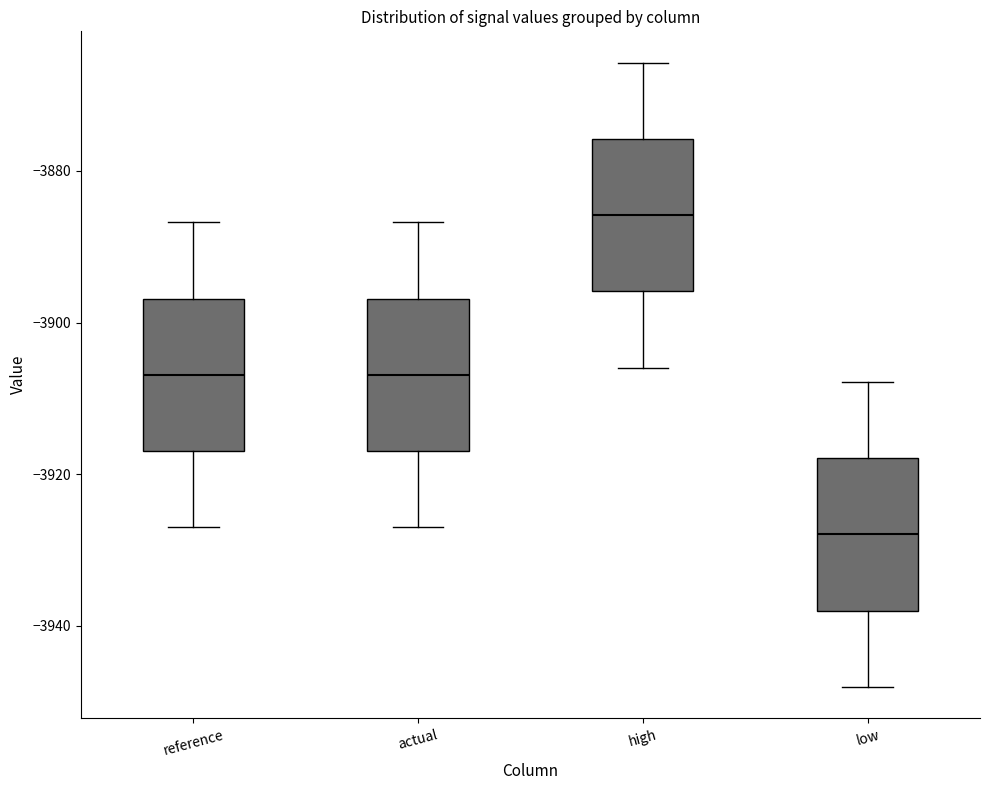

Which box has the highest median line?

high